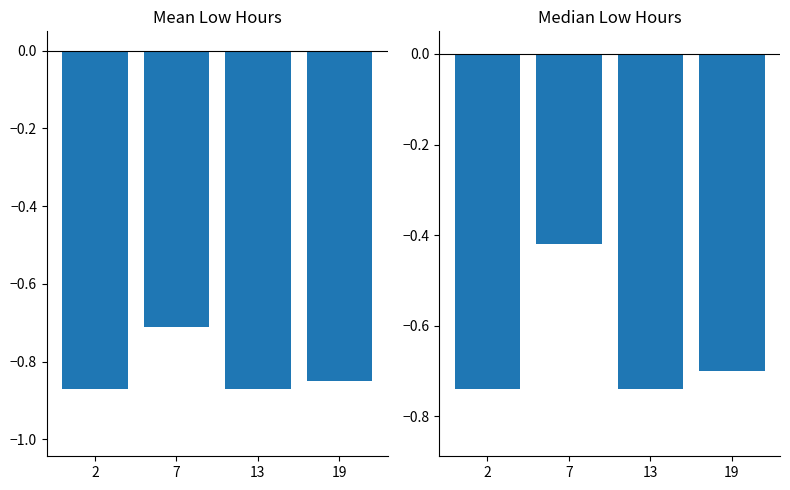

List the labels in order of value, largest first.

7, 19, 2, 13